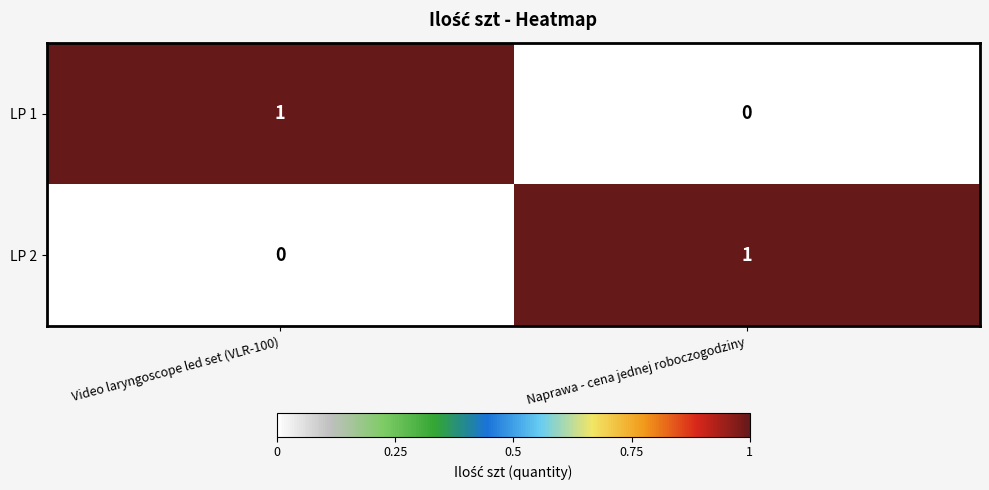

True or false: LP 2 has a value of 0 at Video laryngoscope led set (VLR-100).

True